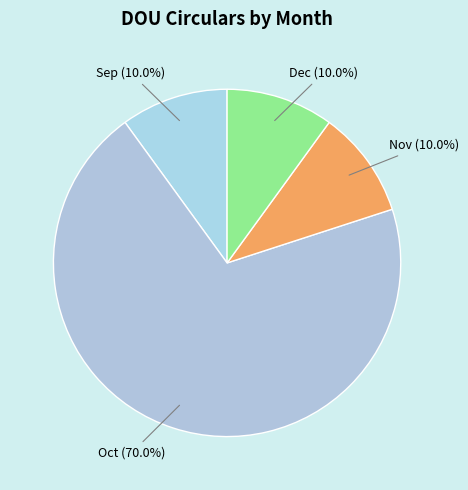

Approximately how many times larger is the value at Nov compared to Oct?

0.1